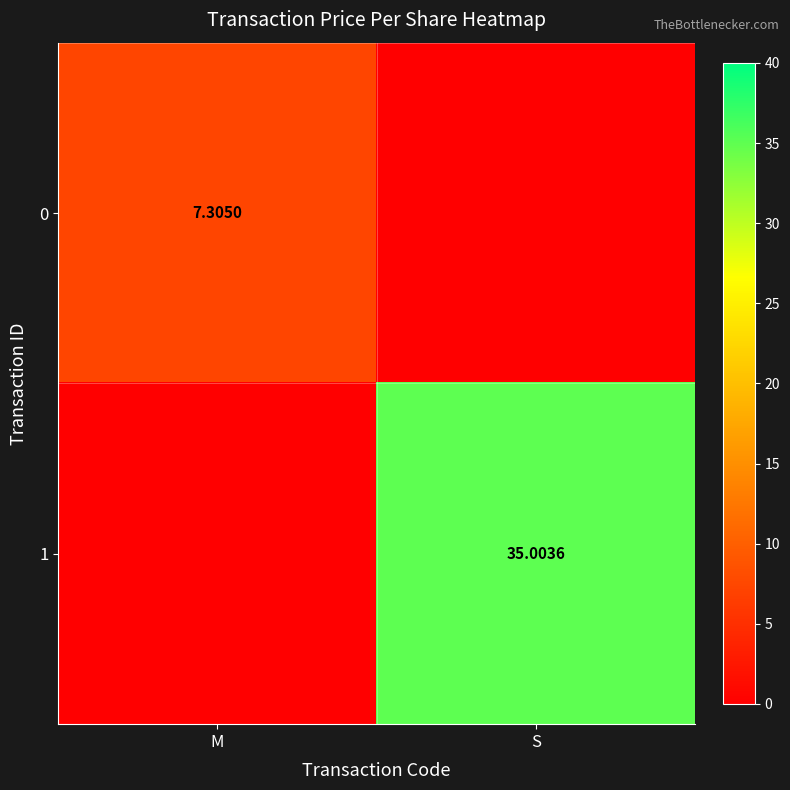

At S, list the series in order from largest to smallest.

1, 0